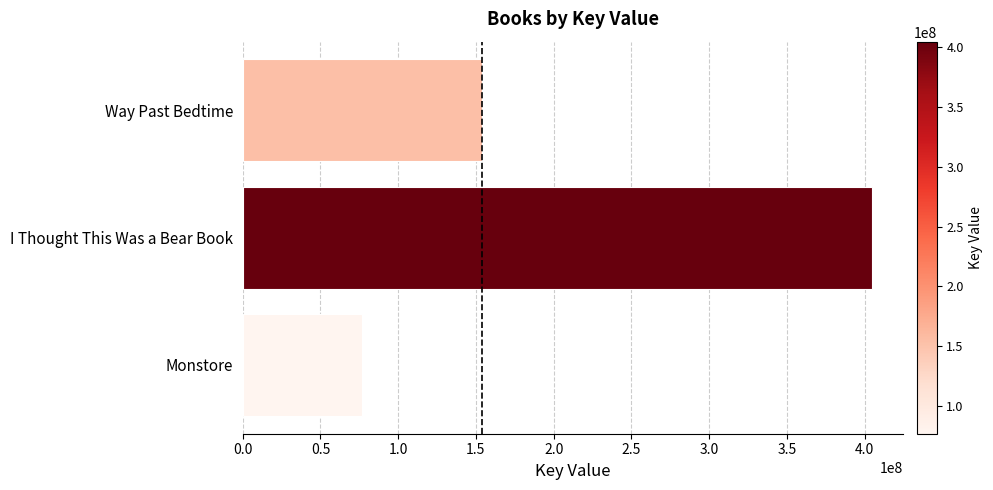

What is the label of the 2nd bar from the bottom?

I Thought This Was a Bear Book